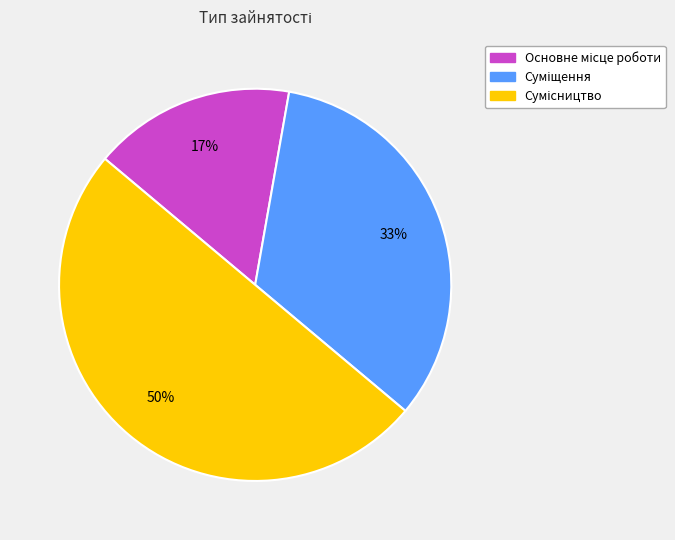

To the nearest percent, what is the difference between the largest and smallest slice percentages?

33%